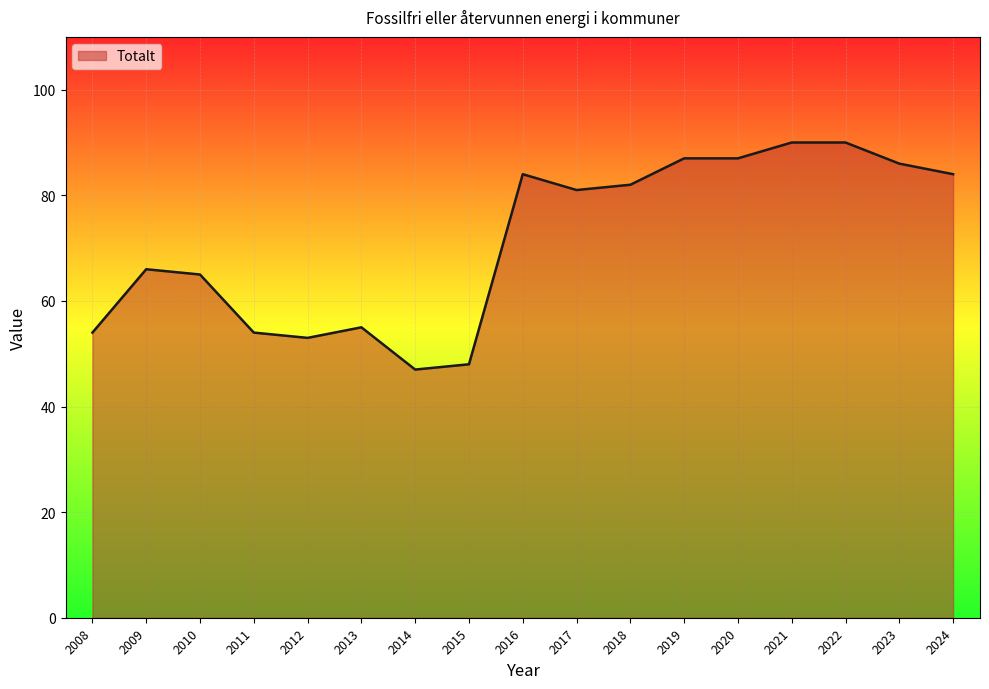

What is the smallest value displayed?

47